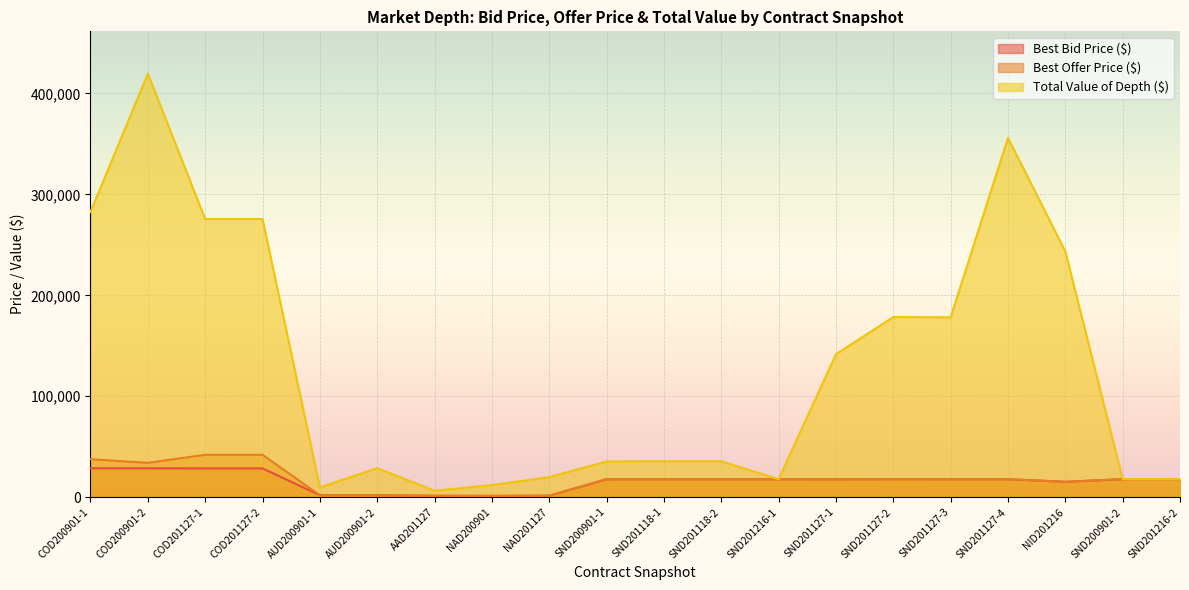

Reading left to right, what are all the values shown in this chart?

Best Bid Price ($): COD200901-1=28600.0	COD200901-2=28600.0	COD201127-1=28500.0	COD201127-2=28500.0	AUD200901-1=1967.8	AUD200901-2=1917.2	AAD201127=1270.0	NAD200901=1200.0	NAD201127=1400.0	SND200901-1=17685.0	SND201118-1=17800.0	SND201118-2=17785.0	SND201216-1=17780.0	SND201127-1=17690.0	SND201127-2=17835.0	SND201127-3=17790.0	SND201127-4=17780.0	NID201216=15210.0	SND200901-2=17790.0	SND201216-2=17790.0
Best Offer Price ($): COD200901-1=37600.0	COD200901-2=34000.0	COD201127-1=42000.0	COD201127-2=42000.0	AUD200901-1=1947.5	AUD200901-2=1919.9	AAD201127=1475.0	NAD200901=1300.0	NAD201127=1475.0	SND200901-1=17880.0	SND201118-1=17790.0	SND201118-2=17845.0	SND201216-1=17810.0	SND201127-1=17715.0	SND201127-2=17850.0	SND201127-3=17845.0	SND201127-4=17810.0	NID201216=15225.0	SND200901-2=17880.0	SND201216-2=17845.0
Total Value of Depth ($): COD200901-1=282600.0	COD200901-2=419600.0	COD201127-1=275600.0	COD201127-2=275600.0	AUD200901-1=9737.5	AUD200901-2=28769.0	AAD201127=6350.0	NAD200901=12000.0	NAD201127=19900.0	SND200901-1=35370.0	SND201118-1=35600.0	SND201118-2=35570.0	SND201216-1=17780.0	SND201127-1=141570.0	SND201127-2=178475.0	SND201127-3=178210.0	SND201127-4=356015.0	NID201216=243480.0	SND200901-2=17880.0	SND201216-2=17845.0